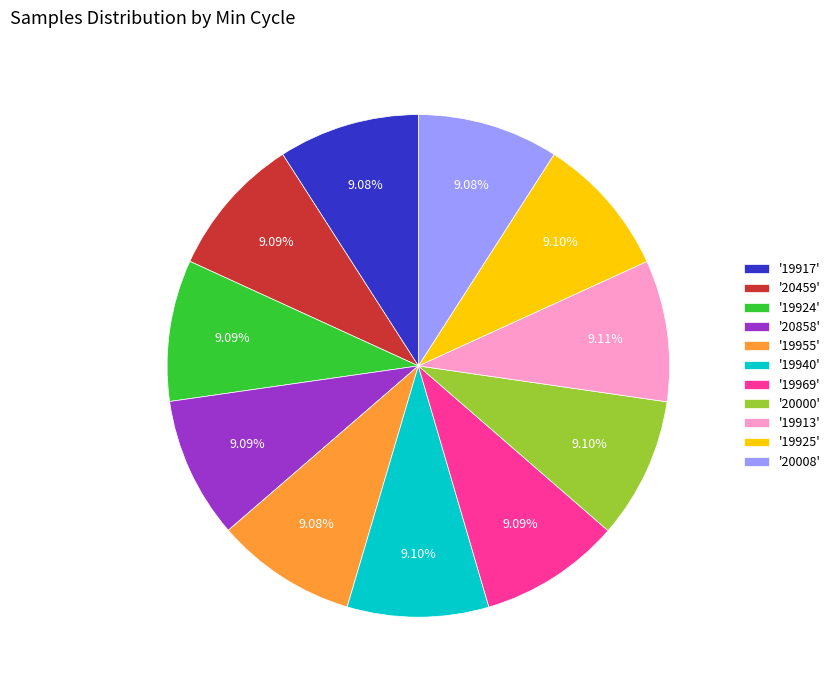

Does any single category account for the majority?

No